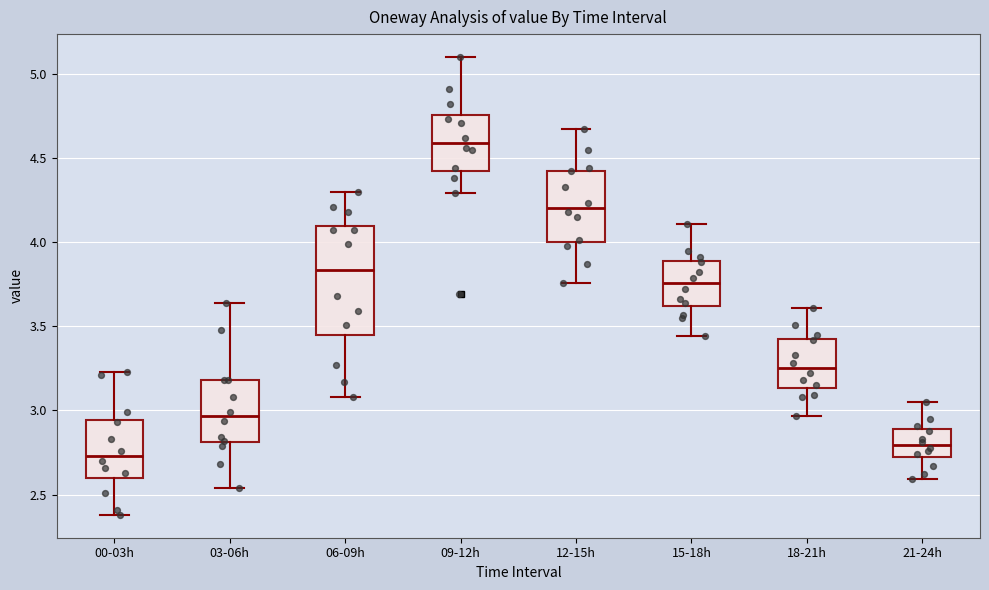

Which box is the tallest, from its lower edge to its upper edge?

06-09h